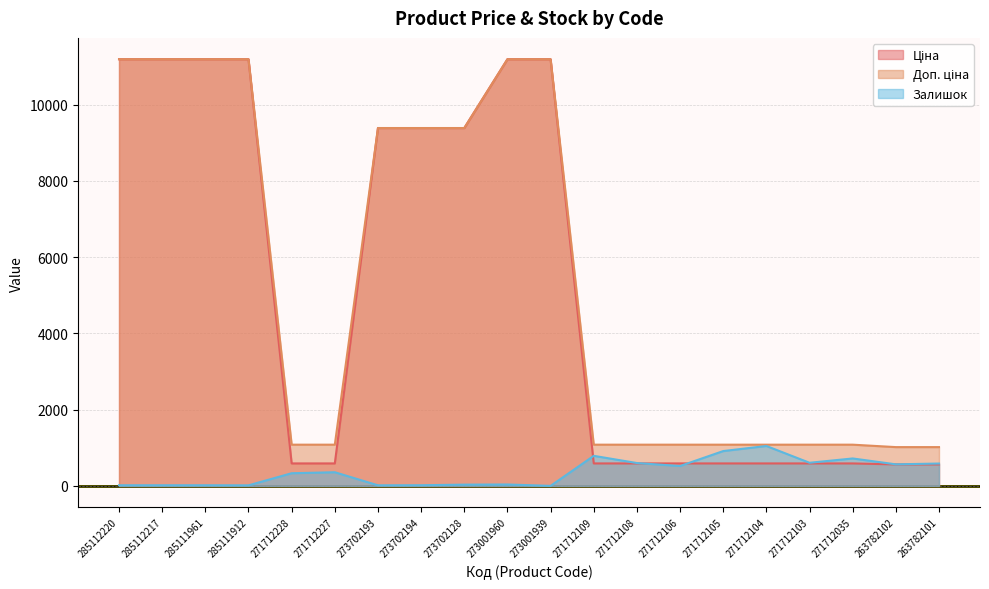

Reading right to left, transcribe all the data shown in this chart.

Ціна: 564.0	564.0	589.9	589.9	589.9	589.9	589.9	589.9	589.9	11188.2	11188.2	9384.0	9384.0	9384.0	589.9	589.9	11188.2	11188.2	11188.2	11188.2
Доп. ціна: 1017.8	1017.8	1081.7	1081.7	1081.7	1081.7	1081.7	1081.7	1081.7	11188.2	11188.2	9384.0	9384.0	9384.0	1081.7	1081.7	11188.2	11188.2	11188.2	11188.2
Залишок: 587.0	566.0	720.0	607.0	1047.0	914.0	522.0	600.0	789.0	1.0	38.0	34.0	18.0	16.0	359.0	333.0	15.0	17.0	17.0	17.0